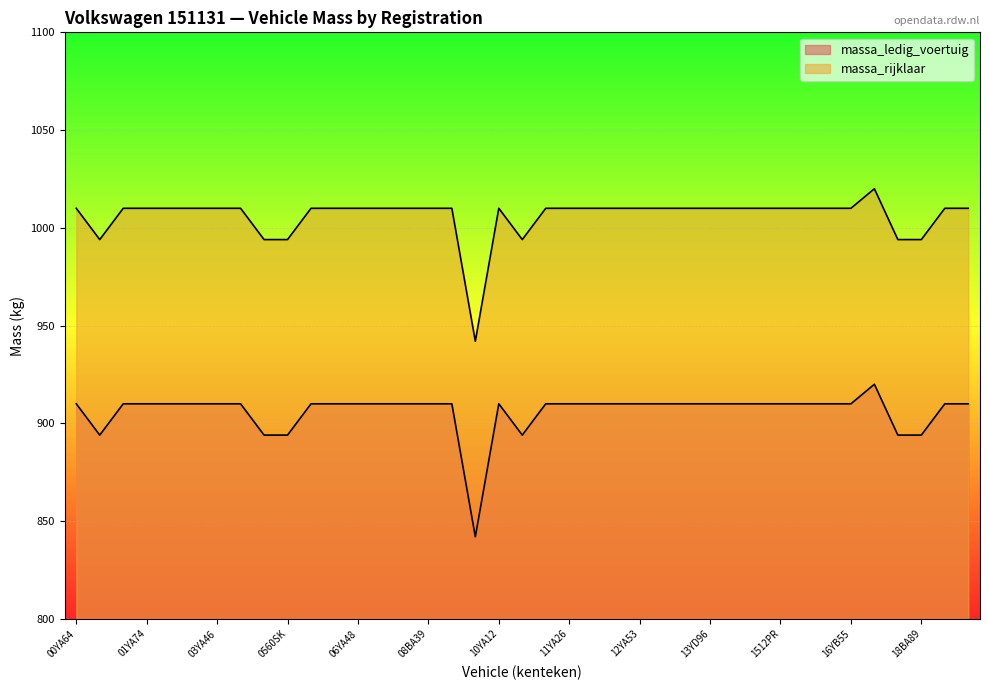

Rank the series by their maximum value, from highest to lowest.

massa_rijklaar, massa_ledig_voertuig